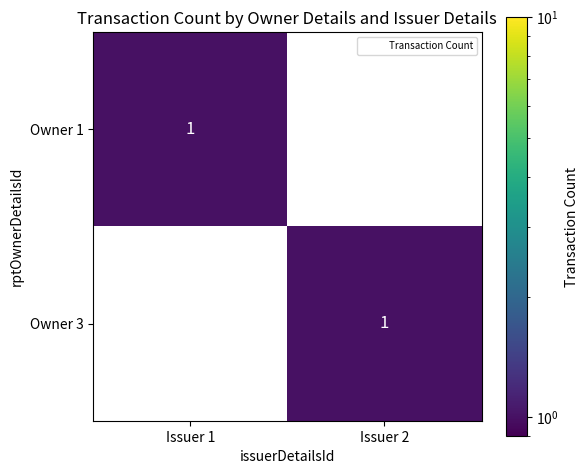

Rank the series at Issuer 2 from lowest to highest value.

Owner 1, Owner 3